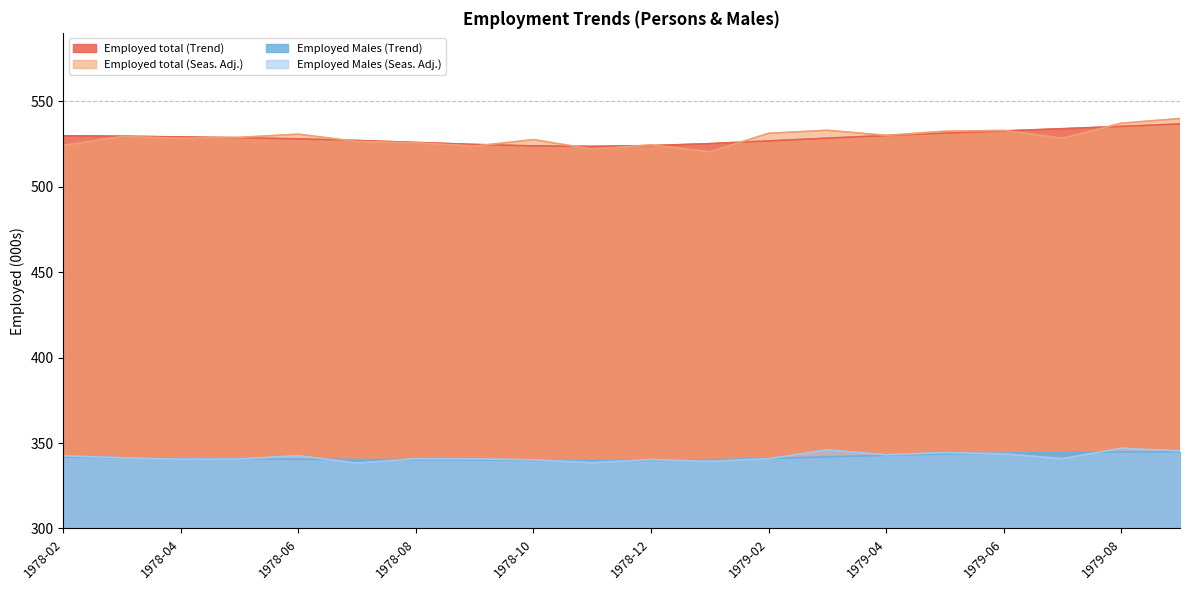

Reading left to right, list all the values displayed in this chart.

Employed total (Trend): 1978-02=529.8	1978-03=529.5	1978-04=529.1	1978-05=528.6	1978-06=528.0	1978-07=527.0	1978-08=525.9	1978-09=524.7	1978-10=523.8	1978-11=523.6	1978-12=524.0	1979-01=525.2	1979-02=526.8	1979-03=528.4	1979-04=529.9	1979-05=531.3	1979-06=532.6	1979-07=533.9	1979-08=535.2	1979-09=536.7
Employed total (Seas. Adj.): 1978-02=524.1	1978-03=529.4	1978-04=528.3	1978-05=528.9	1978-06=530.7	1978-07=526.4	1978-08=525.7	1978-09=523.7	1978-10=527.5	1978-11=522.0	1978-12=524.4	1979-01=520.4	1979-02=531.2	1979-03=533.0	1979-04=530.0	1979-05=532.4	1979-06=532.9	1979-07=528.3	1979-08=537.1	1979-09=539.9
Employed Males (Trend): 1978-02=341.8	1978-03=341.4	1978-04=341.0	1978-05=340.7	1978-06=340.5	1978-07=340.4	1978-08=340.2	1978-09=340.1	1978-10=339.8	1978-11=339.7	1978-12=339.8	1979-01=340.2	1979-02=340.9	1979-03=341.9	1979-04=342.8	1979-05=343.6	1979-06=344.1	1979-07=344.5	1979-08=344.7	1979-09=344.9
Employed Males (Seas. Adj.): 1978-02=342.5	1978-03=341.4	1978-04=340.6	1978-05=340.6	1978-06=342.6	1978-07=338.2	1978-08=340.8	1978-09=340.7	1978-10=340.2	1978-11=338.5	1978-12=340.3	1979-01=339.3	1979-02=340.8	1979-03=346.0	1979-04=343.1	1979-05=344.4	1979-06=343.7	1979-07=340.8	1979-08=347.0	1979-09=345.4